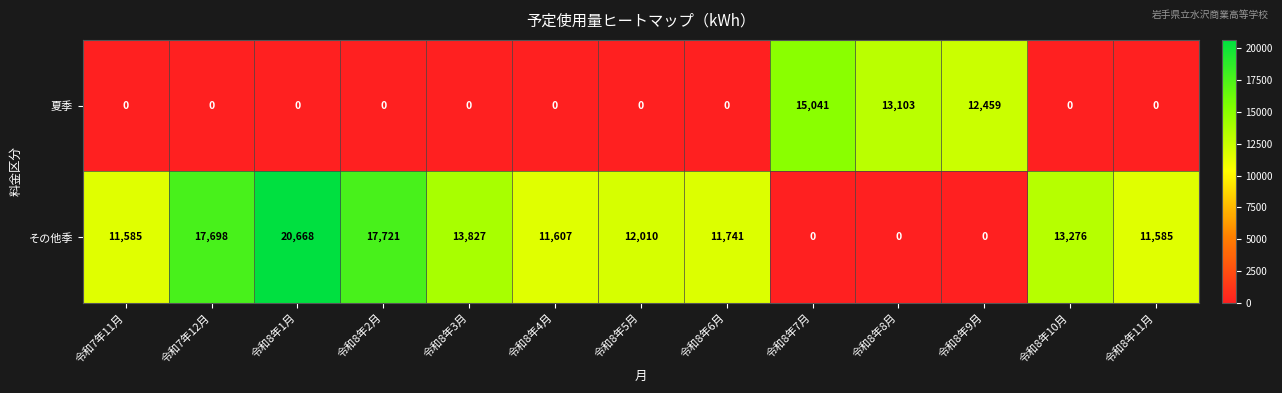

What is the sum of all 夏季 values?

40603